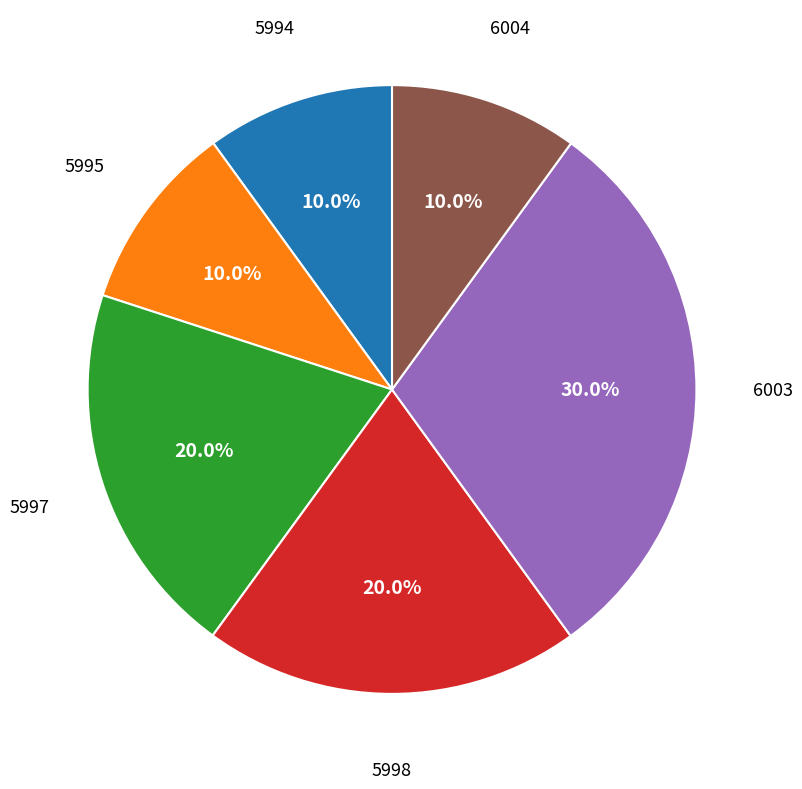

How many slices are in this pie chart?

6